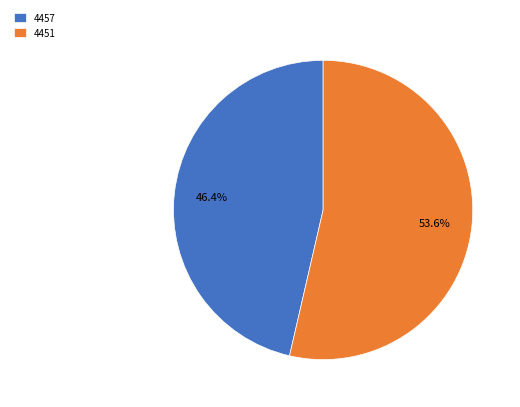

Do 4457 and 4451 together represent more than half of the pie?

Yes